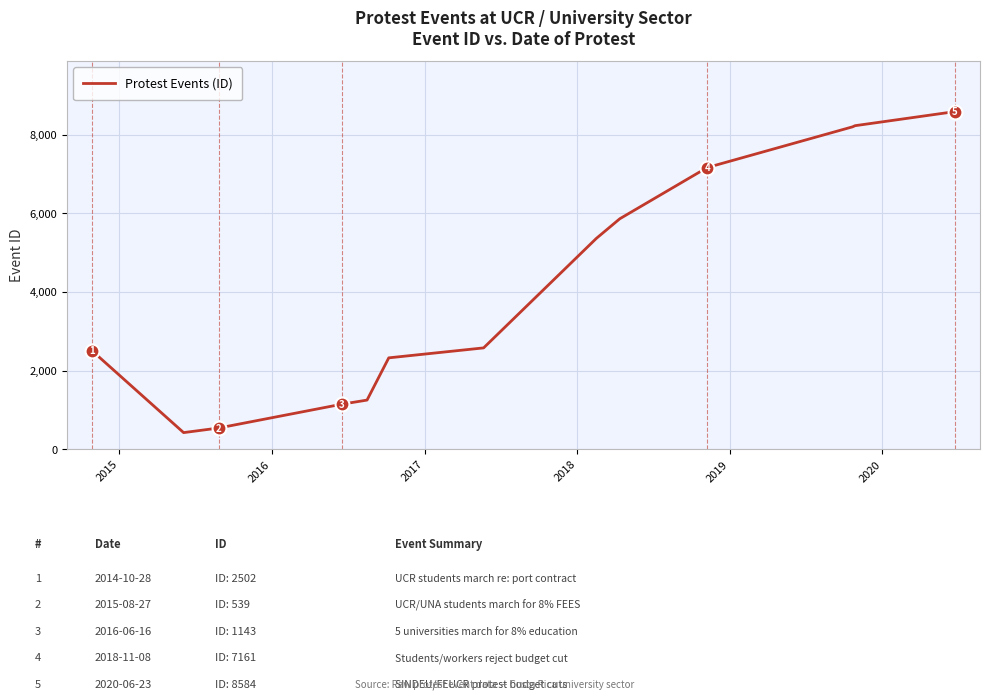

What is the minimum value shown in the chart?

422